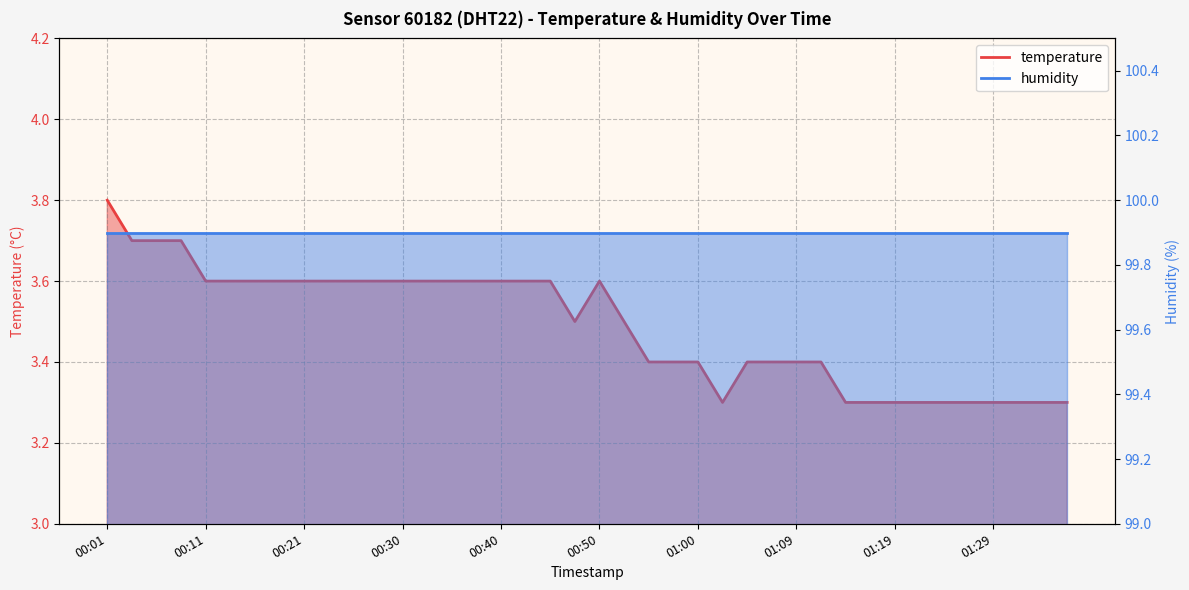

At which category does the data reach its first local peak?

00:50